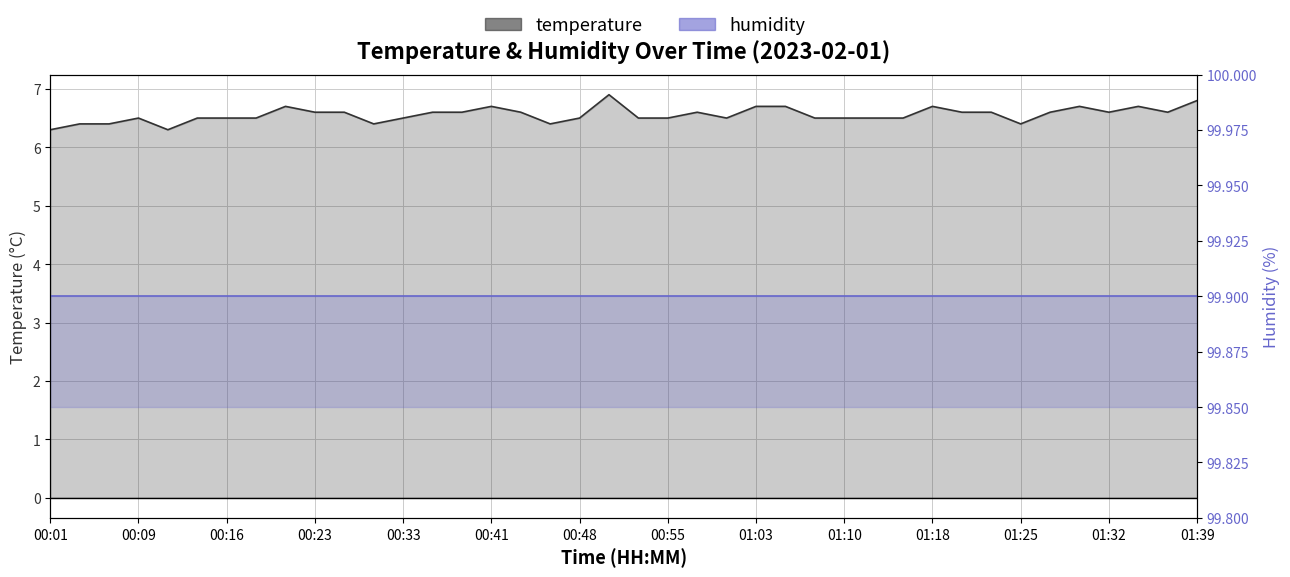

Rank the series by their average value, from highest to lowest.

humidity, temperature